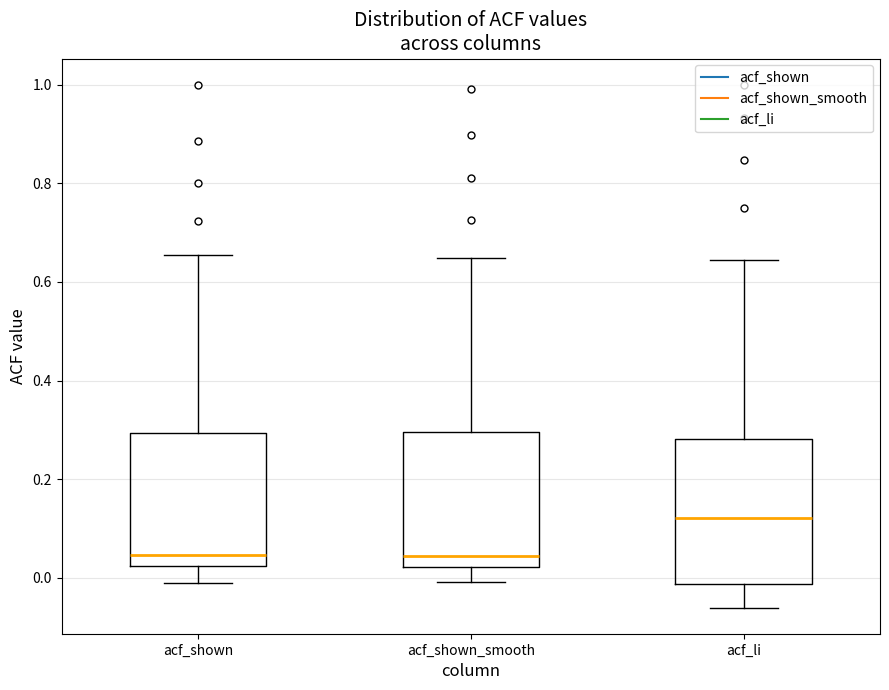

Which box has the highest median line?

acf_li